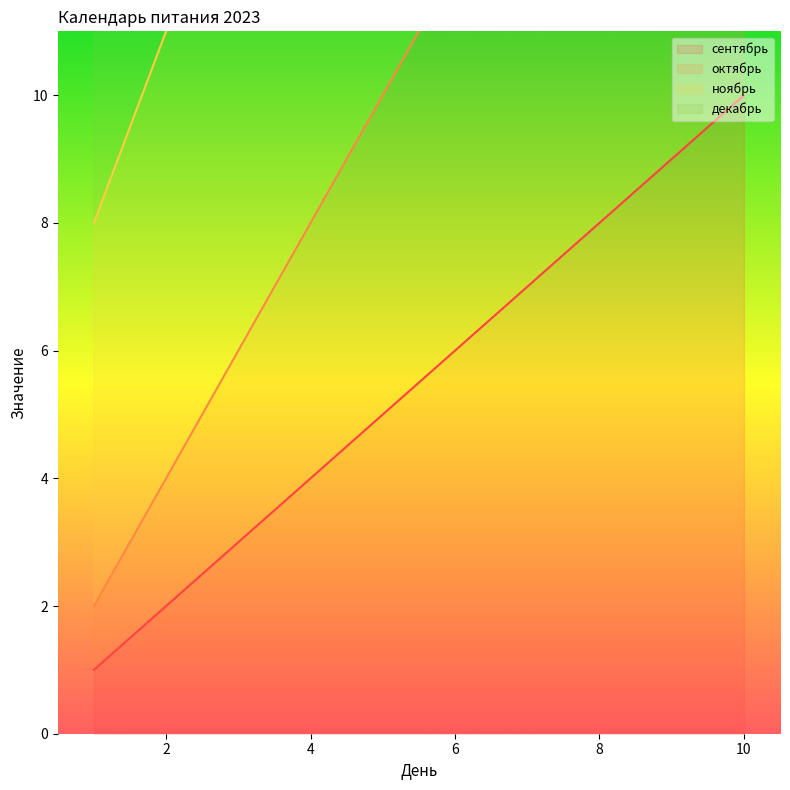

True or false: сентябрь has a value of 5 at 10.

False